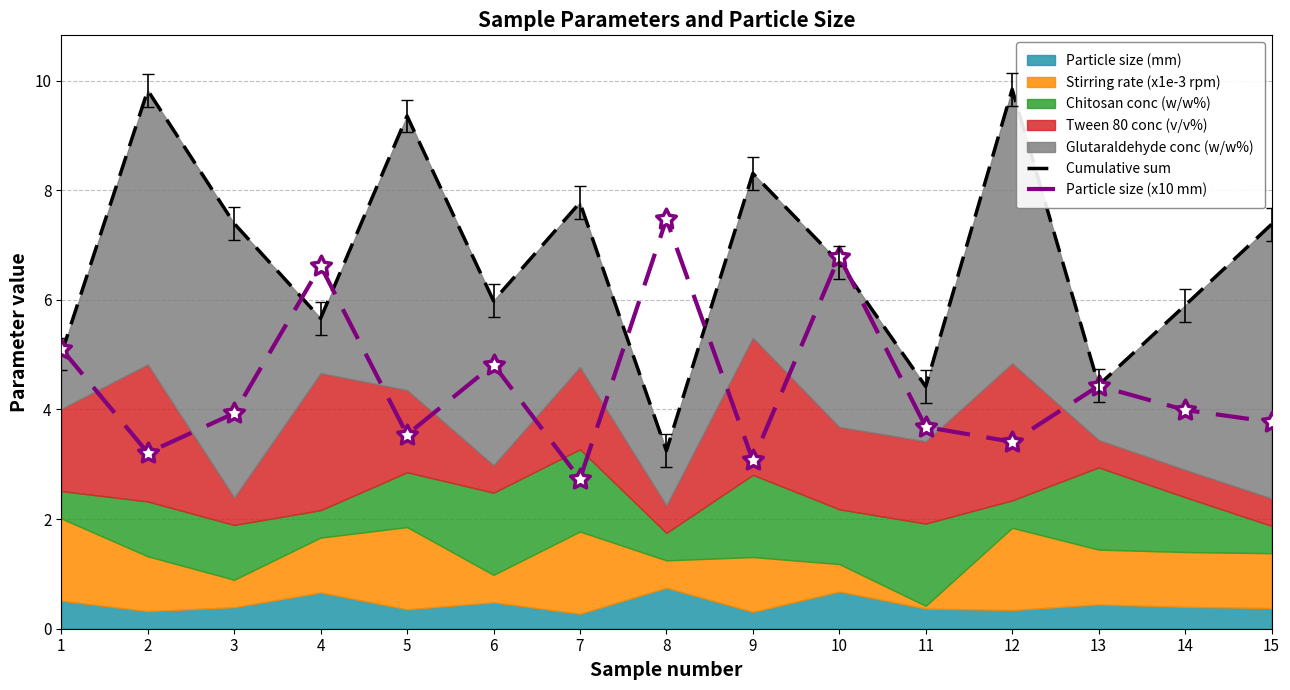

What is the total value across all series at 6?

10.8